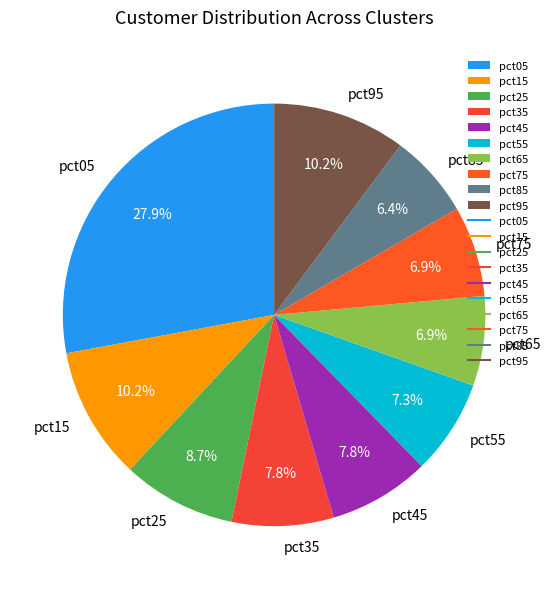

Count the number of slices in the pie.

10